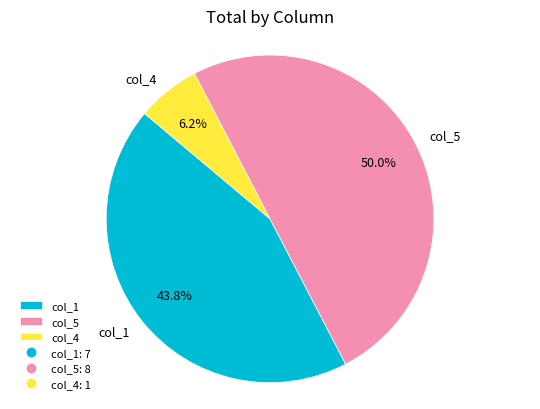

What percentage is NOT represented by col_4?

93.7%